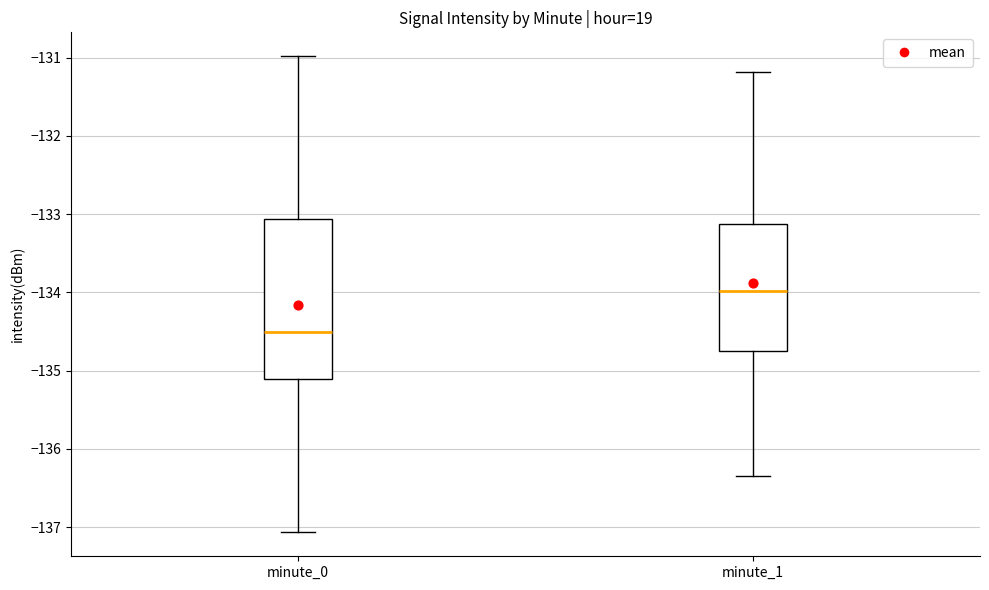

Which box's median line is the lowest?

minute_0